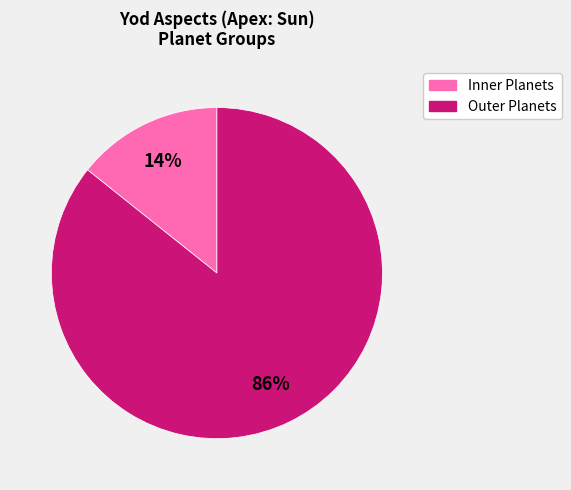

Does any single category account for the majority?

Yes